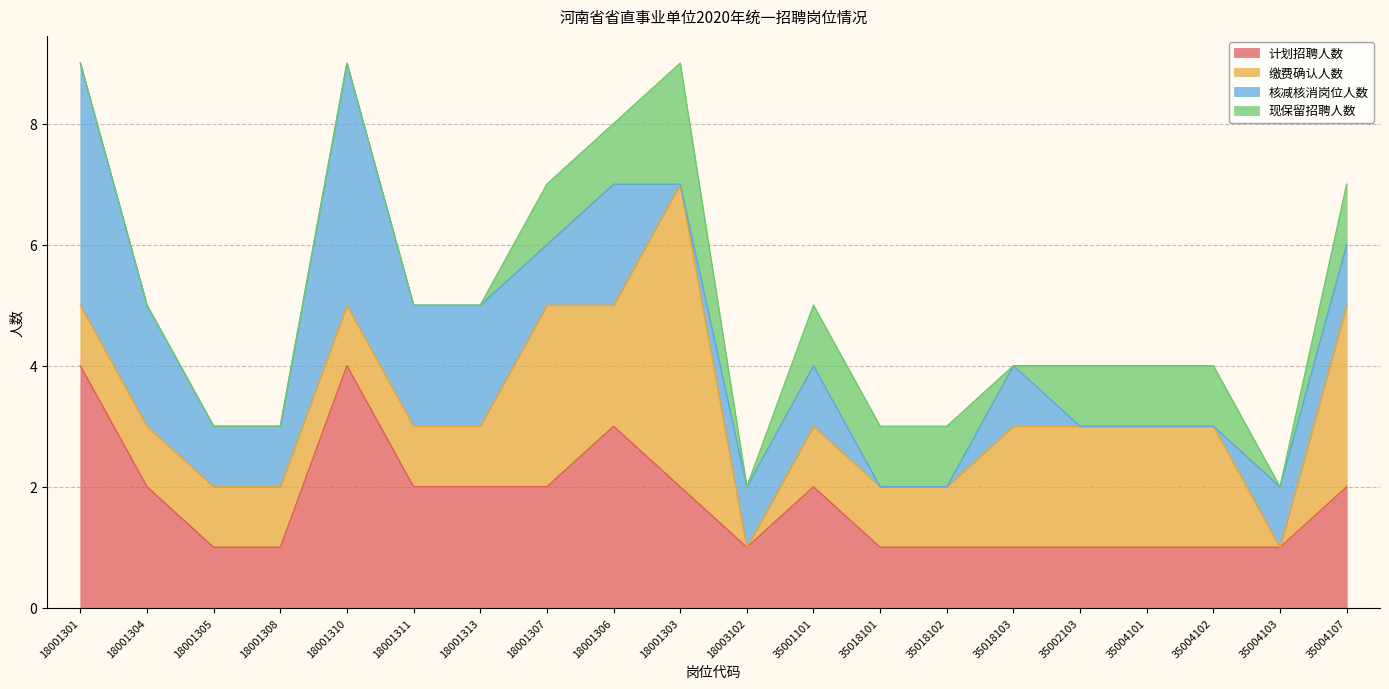

What is the total value across all series at 18001303?

9